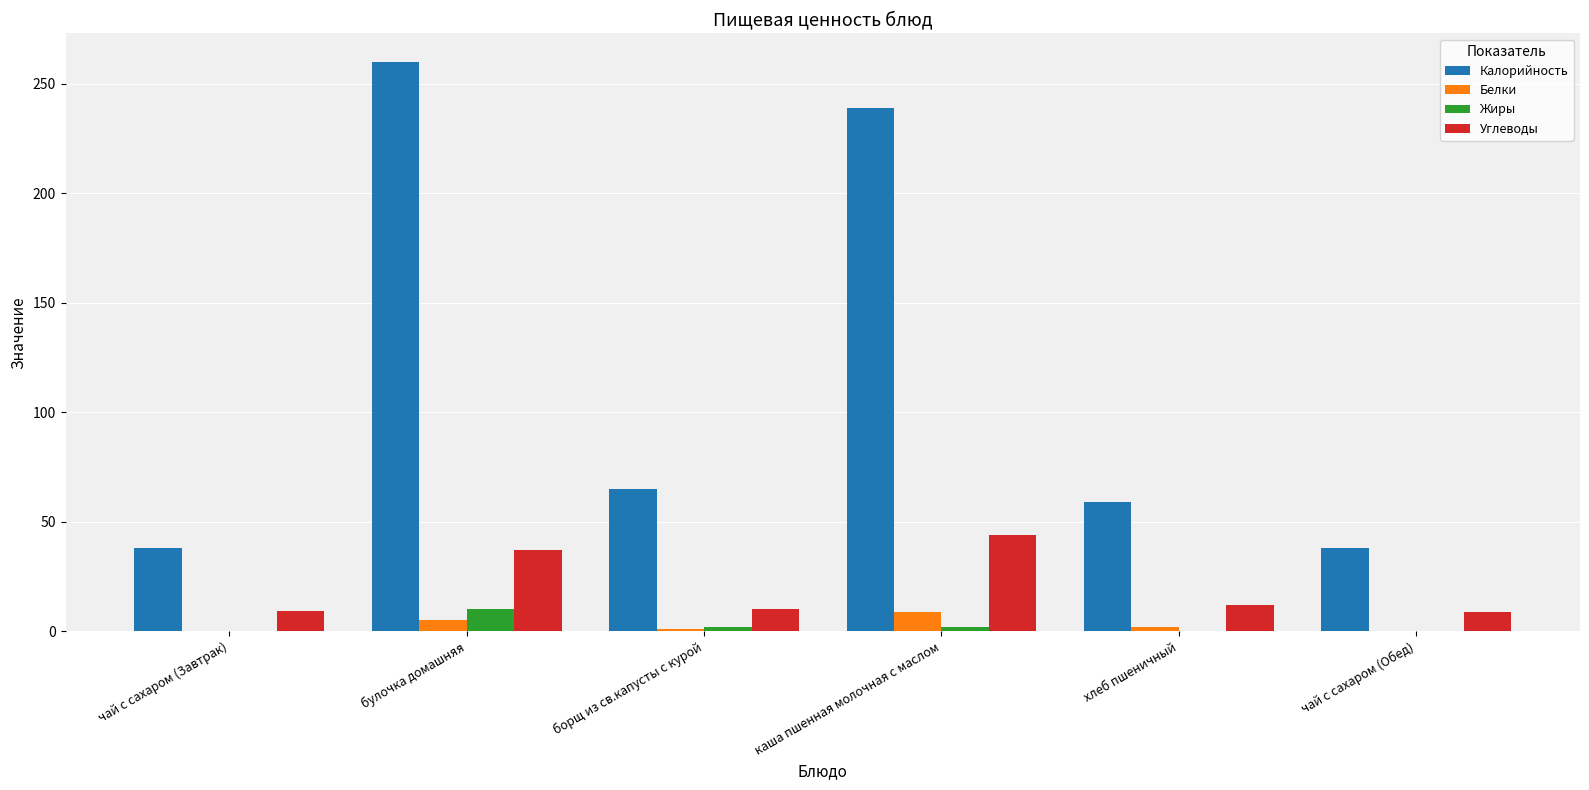

What is the maximum value shown in the chart?

260.0